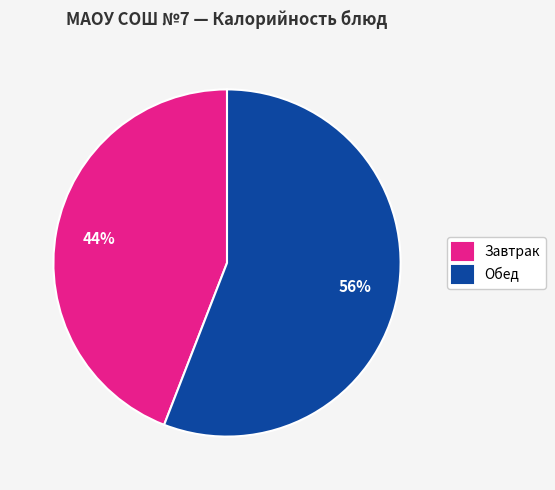

To the nearest percent, what is the difference between the largest and smallest slice percentages?

12%